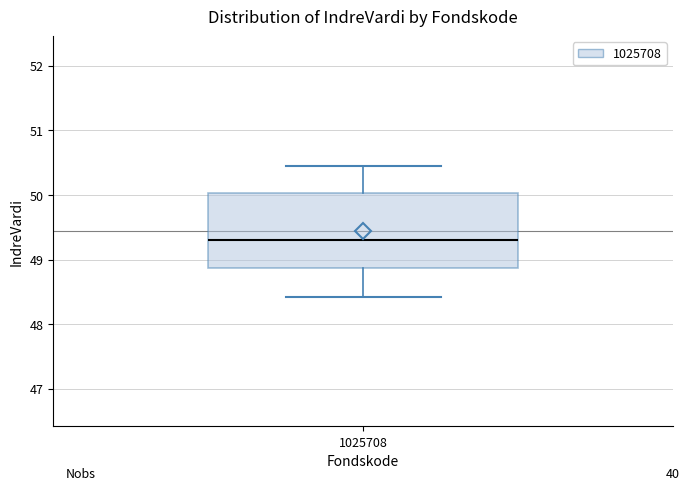

Transcribe this box plot: give where the median line is, the range the box spans, and where the two whiskers end, as read against the y-axis. The values are not printed on the chart, so give them approximately, as read against the axis.

median 49.3, box 48.9 to 50.0, whiskers 48.4 to 50.5